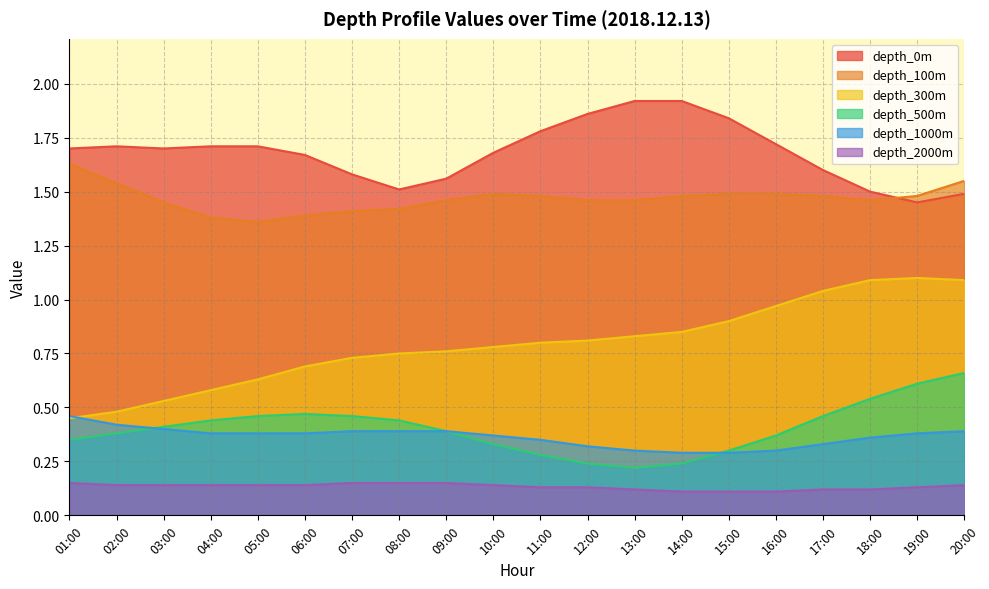

At which category is the sum across all series the highest?

20:00